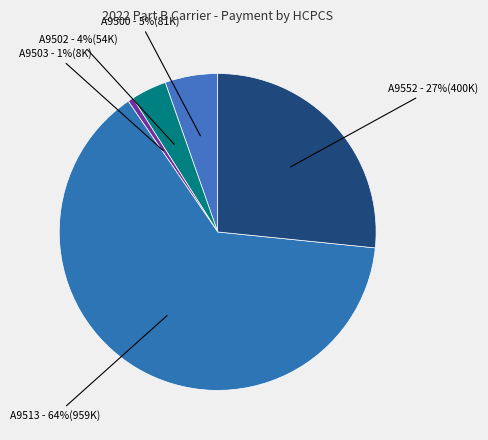

How many slices are in this pie chart?

5